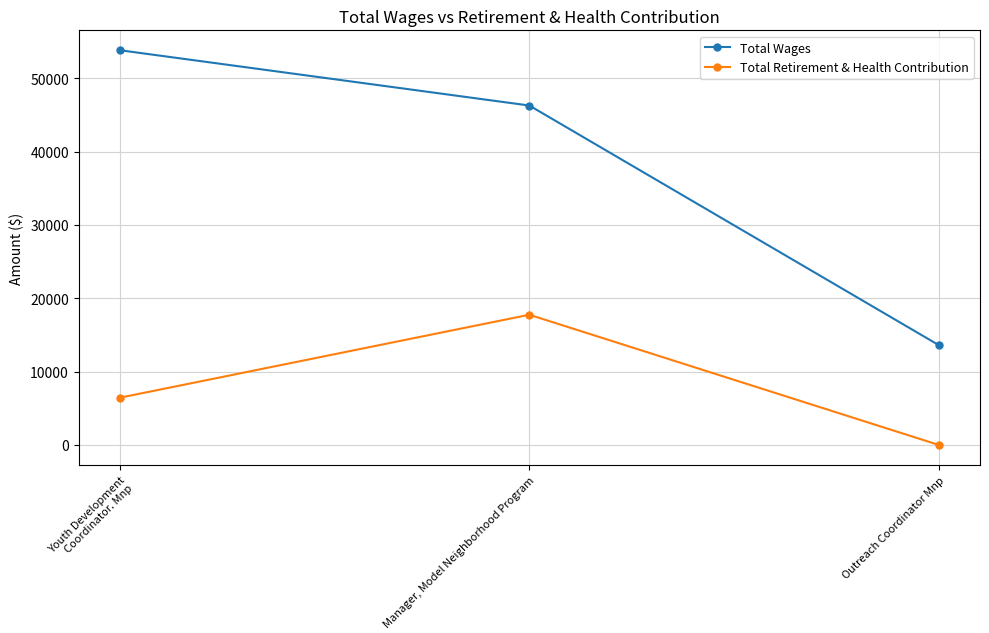

How many series are shown in this chart?

2